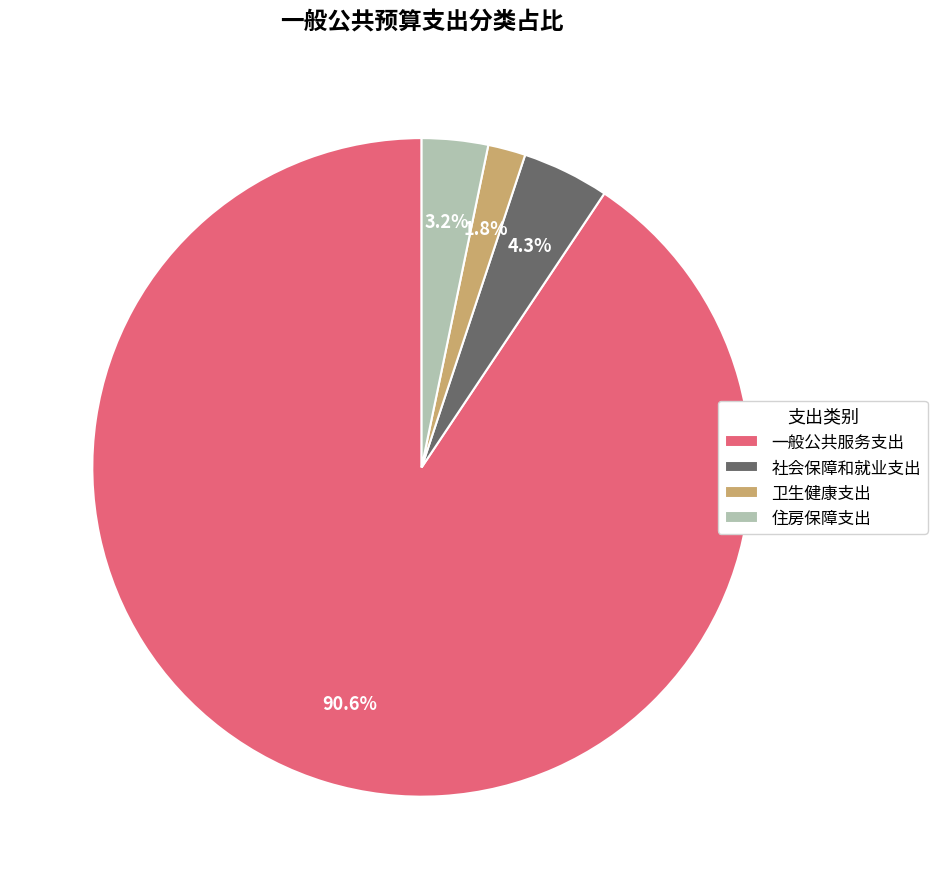

What is the smallest slice in the pie chart?

卫生健康支出